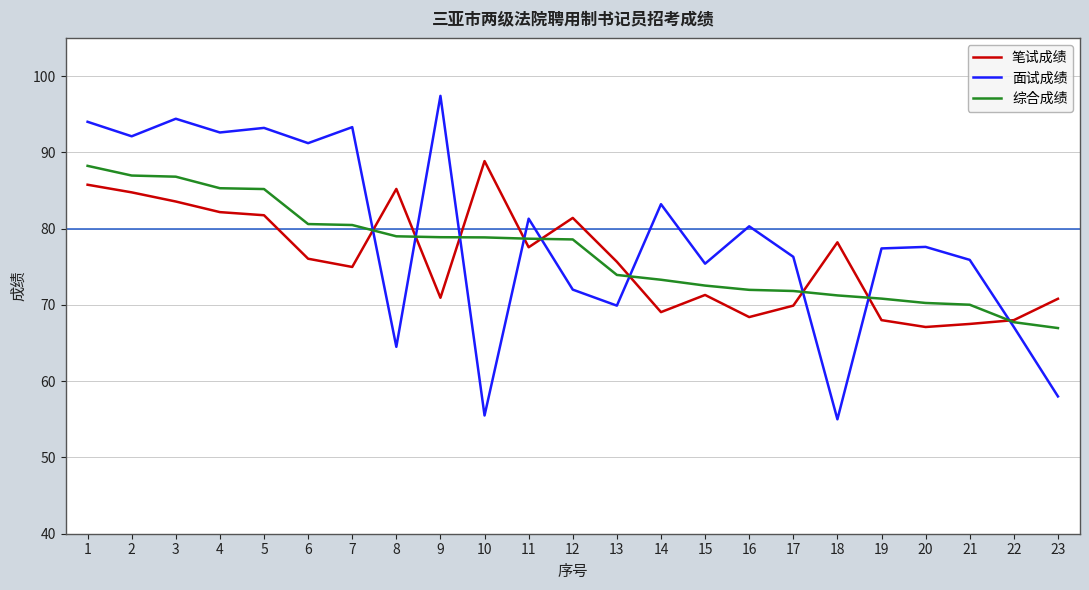

How many lines are shown in the chart?

3